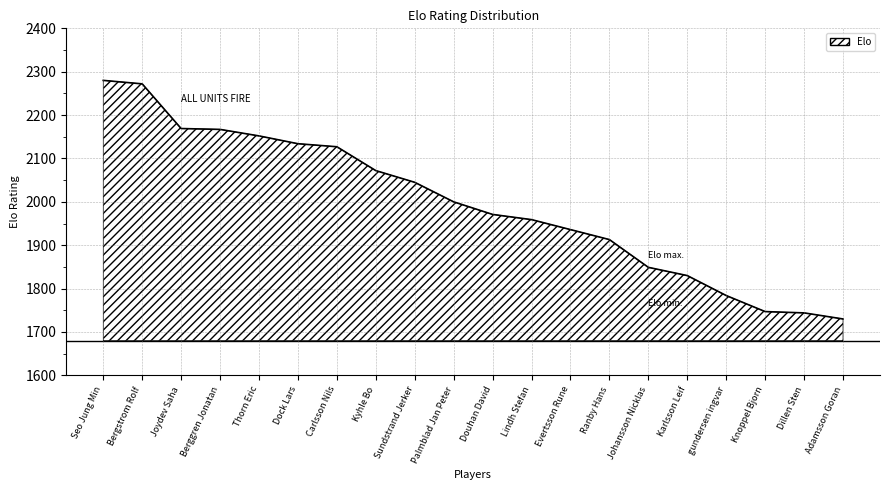

Does the chart display data point markers on the line(s)?

No